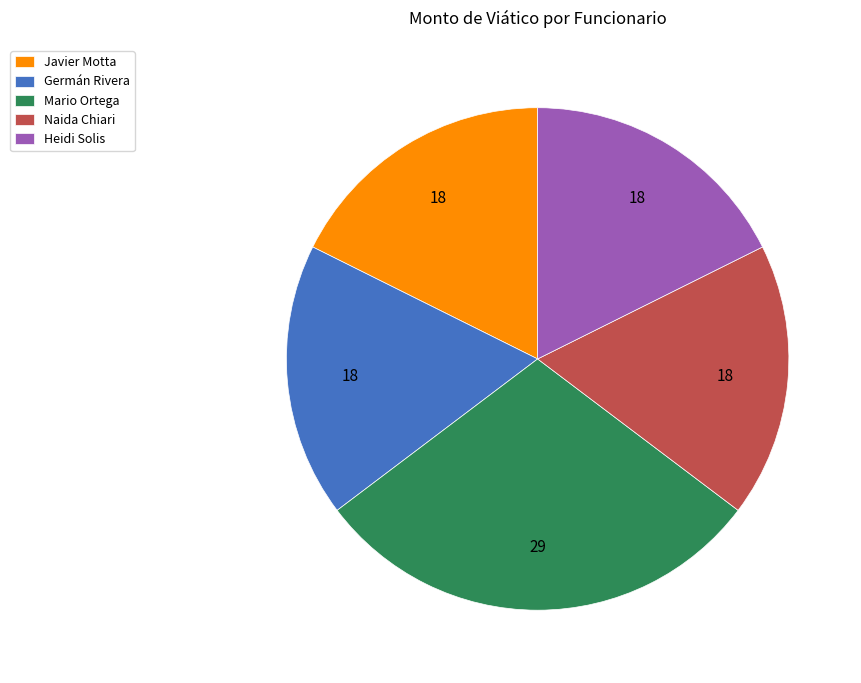

True or false: Mario Ortega accounts for 29% of the total.

True